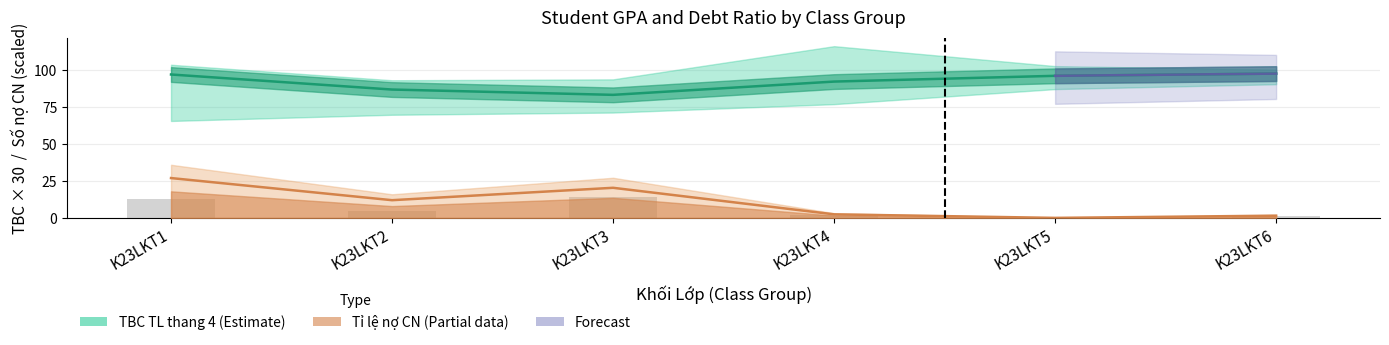

How many data points are less than 5?

3